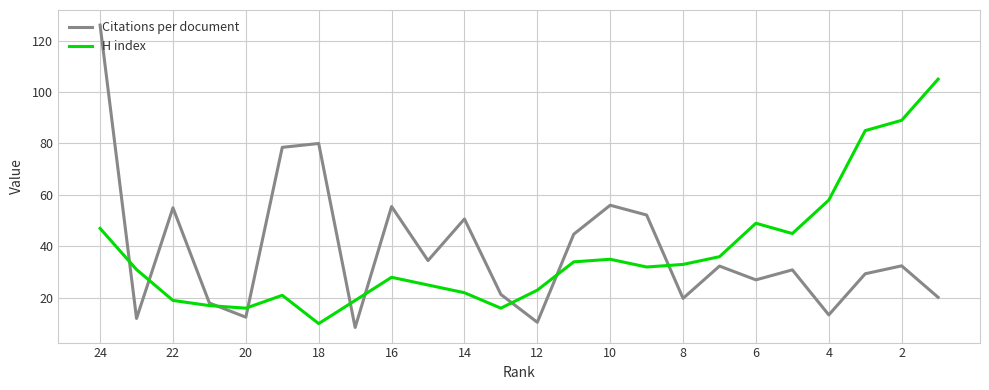

What is the difference between the second highest and minimum values in the Citations per document series?

71.5